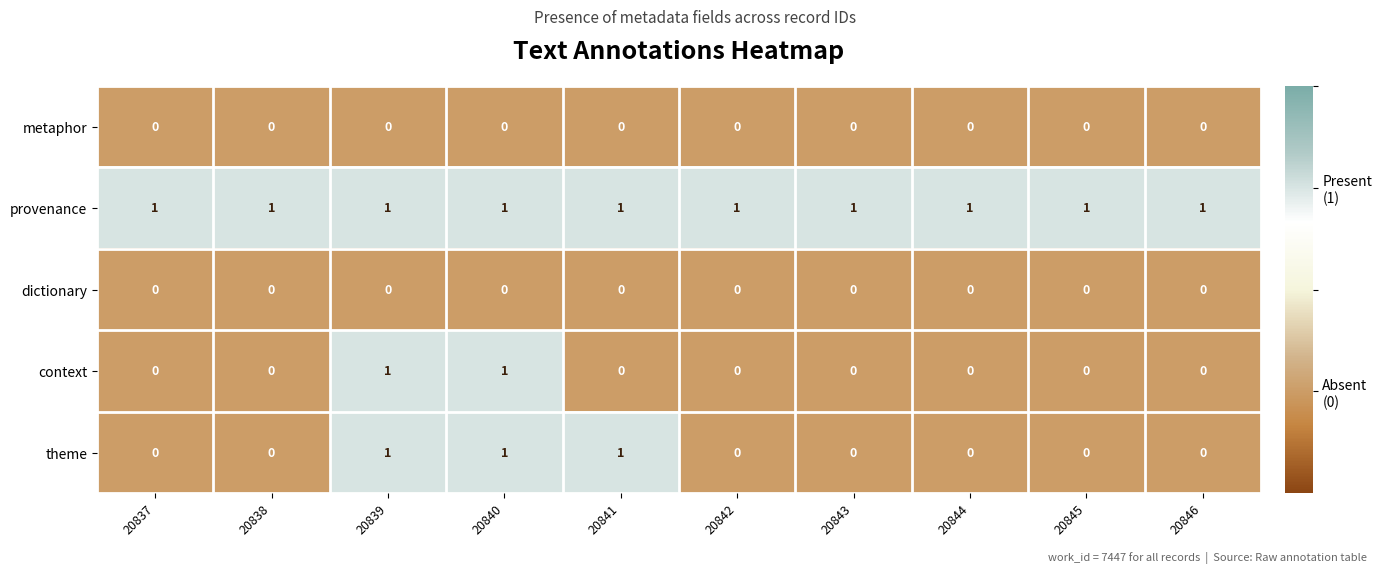

The value of context at 20841 is 0. True or false?

True